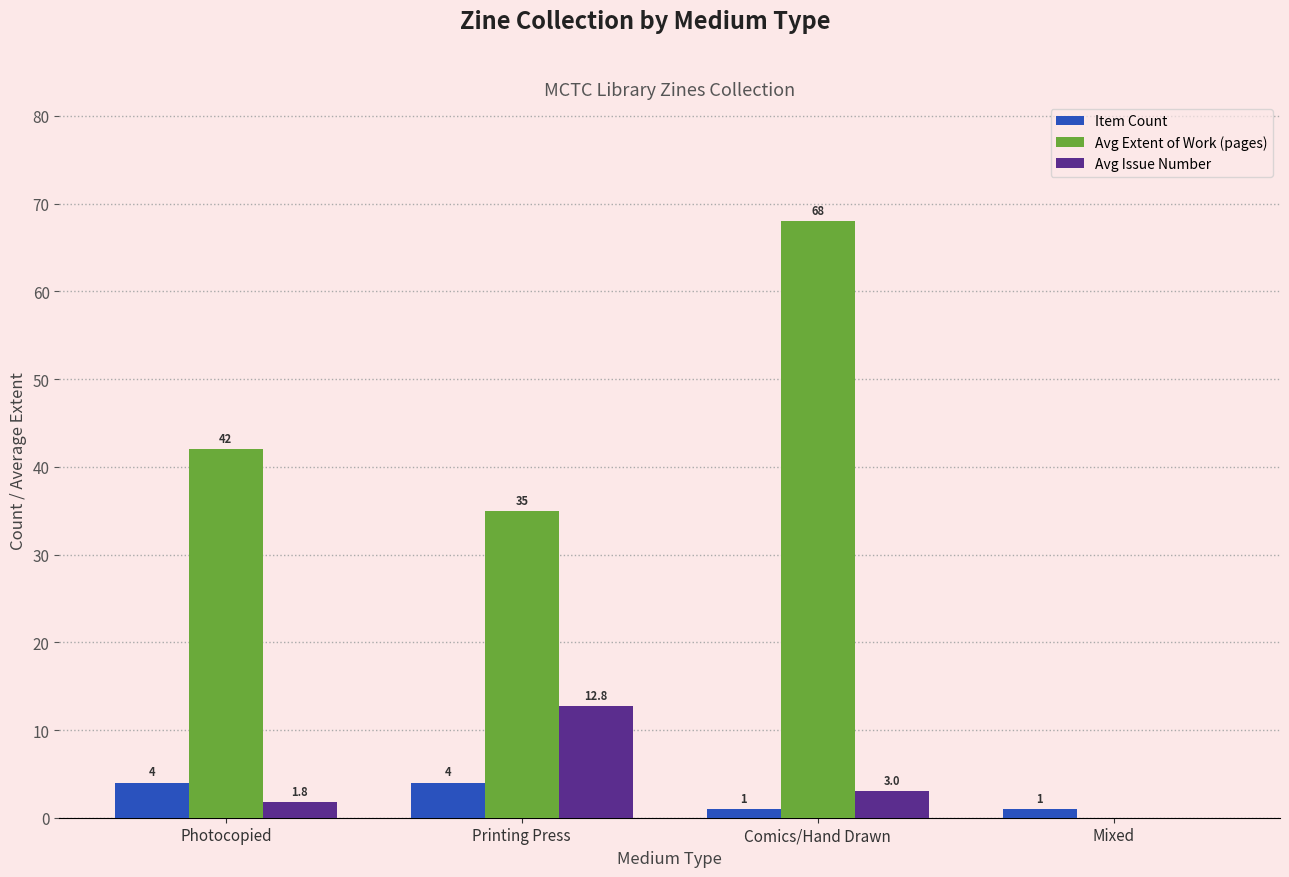

The value of Avg Extent of Work (pages) at Photocopied is 54.6. True or false?

False